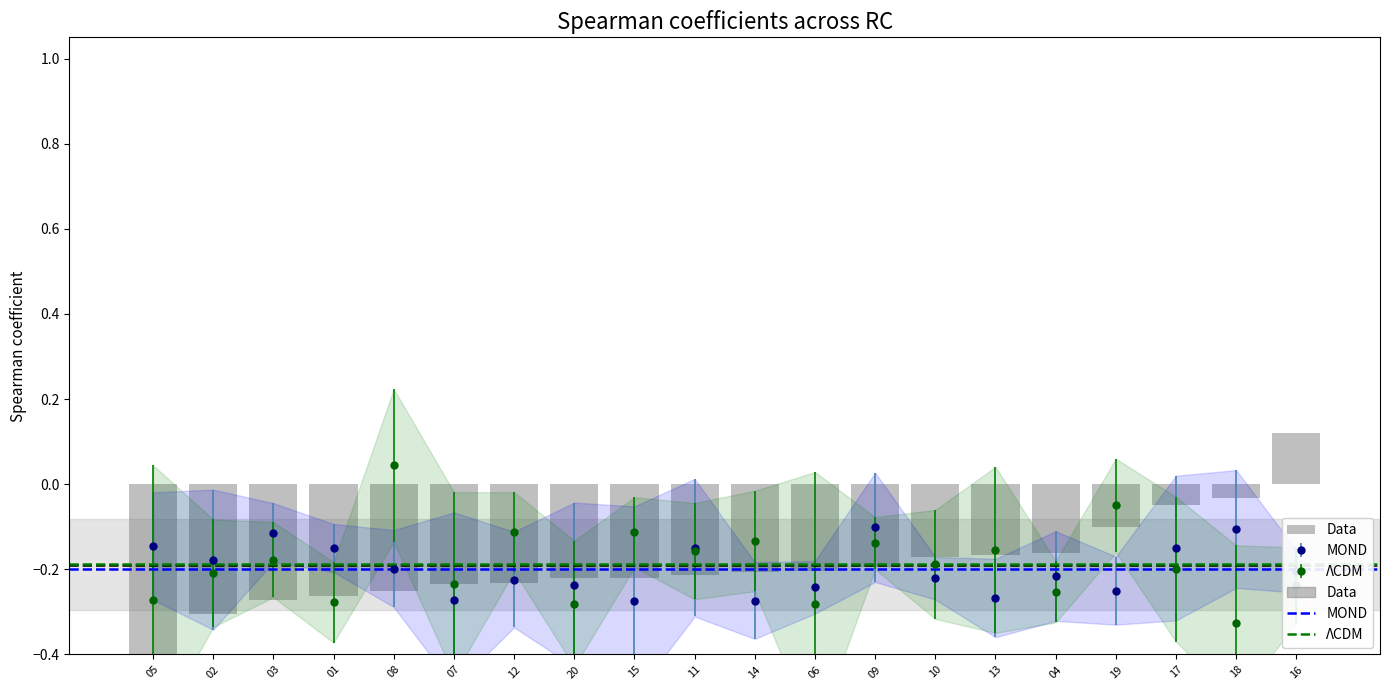

What position from the left is 02?

2